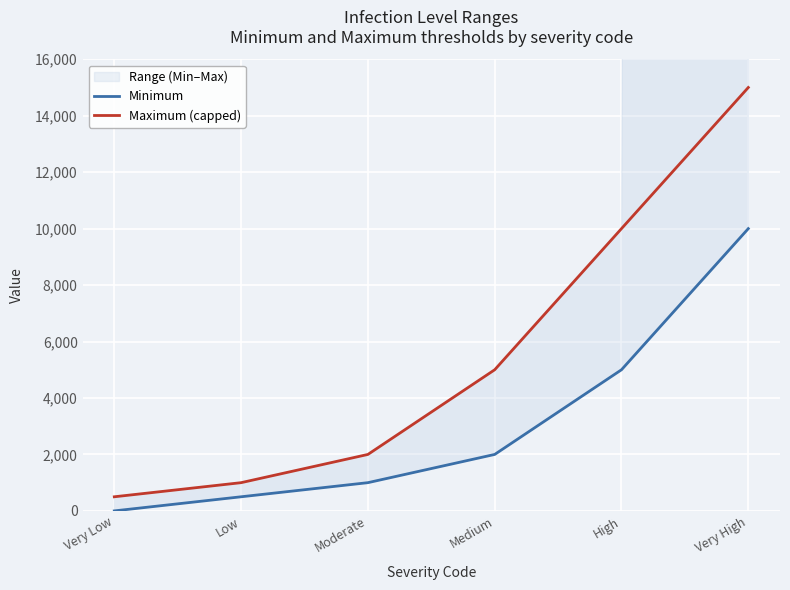

What is the label of the 4th point from the left?

Medium